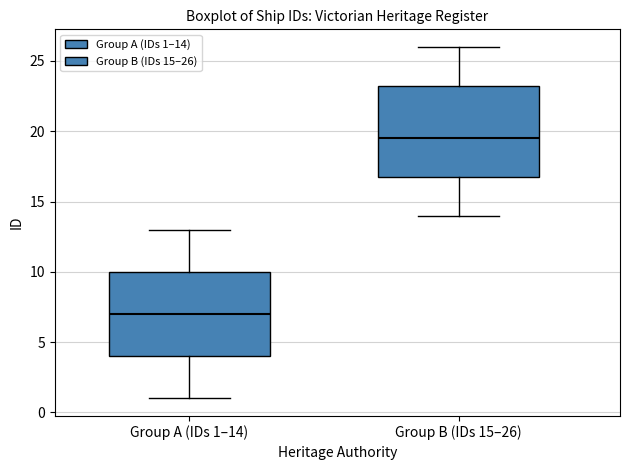

Reading left to right, read every box against the y-axis: the position of its median line, the range the box covers, and the ends of its whiskers. The values are not printed on the chart, so give them approximately, as read against the axis.

Group A (IDs 1–14): median 7.0, box 4.0 to 10.0, whiskers 1.0 to 13.0
Group B (IDs 15–26): median 19.5, box 17.0 to 23.5, whiskers 14.0 to 26.0